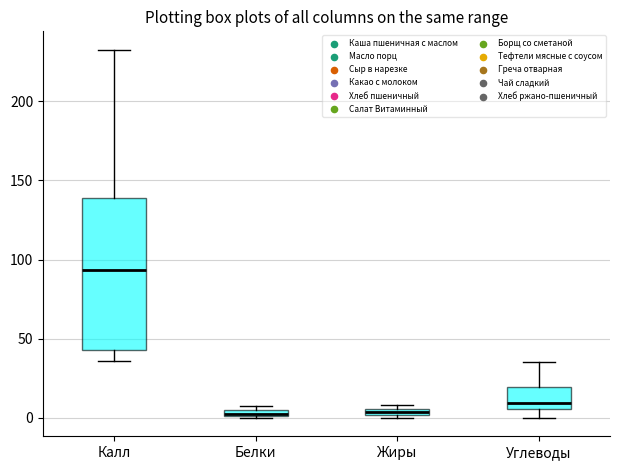

Where is the lower edge of the box for Жиры on the y-axis? The values are not printed on the chart, so give them approximately, as read against the axis.

0